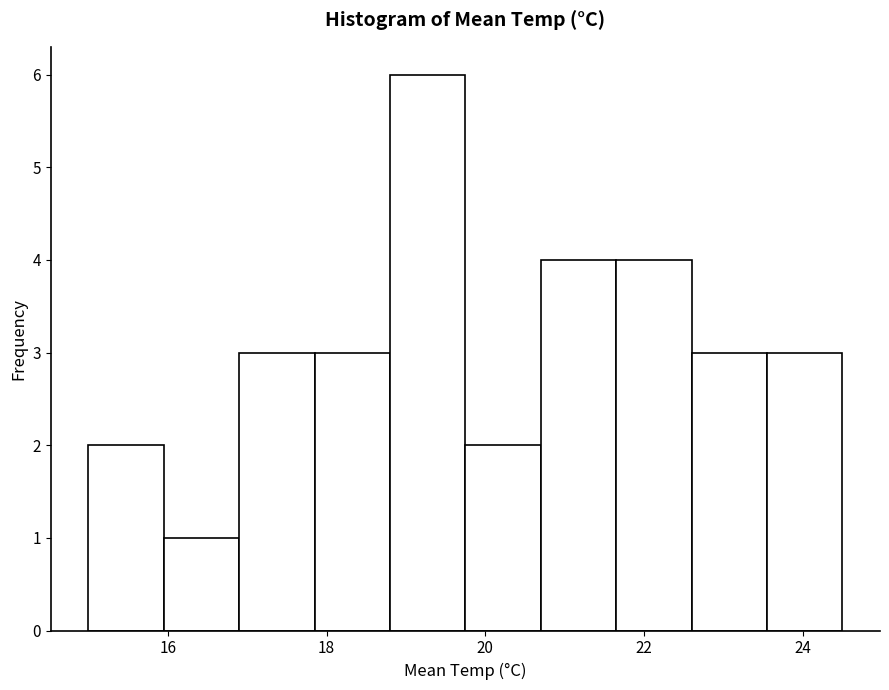

Reading left to right, transcribe this chart: for each bar, give the range it covers on the x-axis and its height. Neither the bar edges nor the heights are printed on the chart, so give them approximately, as read against the axes.

15.00 to 15.95: 2
15.95 to 16.90: 1
16.90 to 17.85: 3
17.85 to 18.80: 3
18.80 to 19.75: 6
19.75 to 20.70: 2
20.70 to 21.65: 4
21.65 to 22.60: 4
22.60 to 23.55: 3
23.55 to 24.50: 3